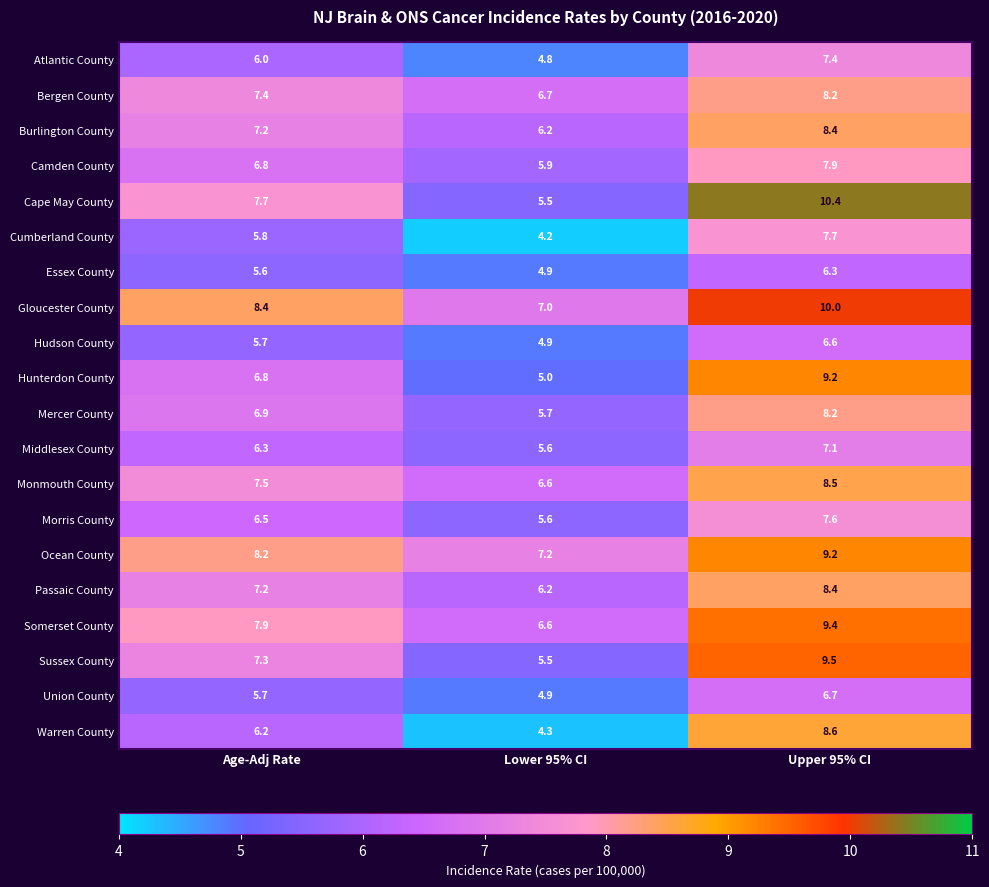

Rank the categories by Atlantic County value from lowest to highest.

Lower 95% CI, Age-Adj Rate, Upper 95% CI